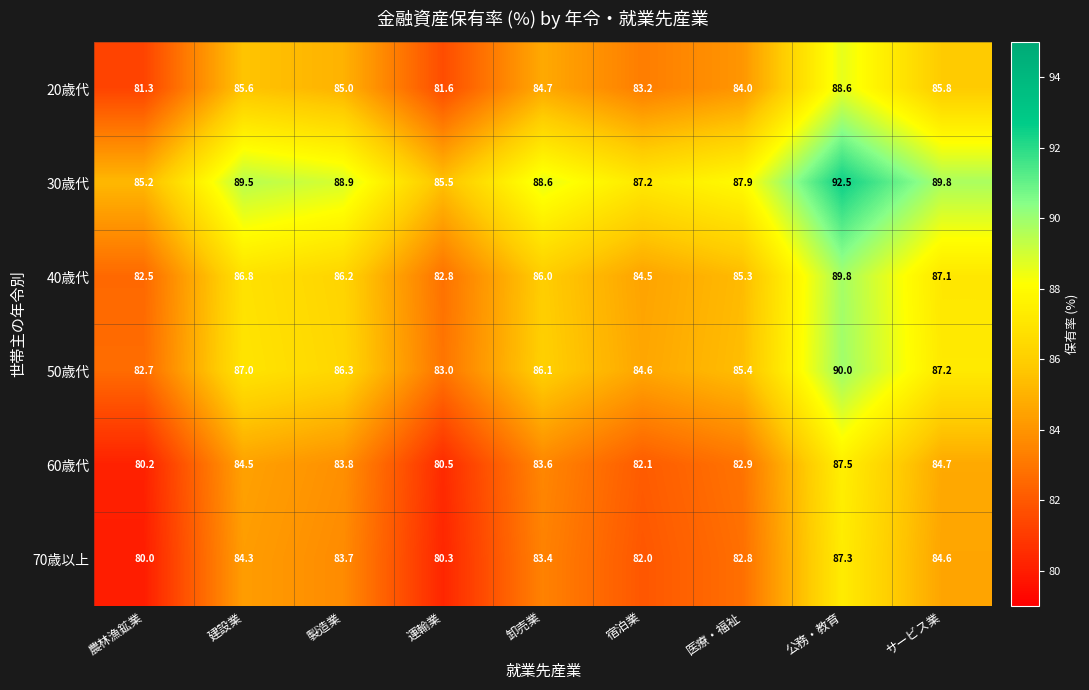

Which series changed the most between 農林漁鉱業 and 卸売業?

40歳代